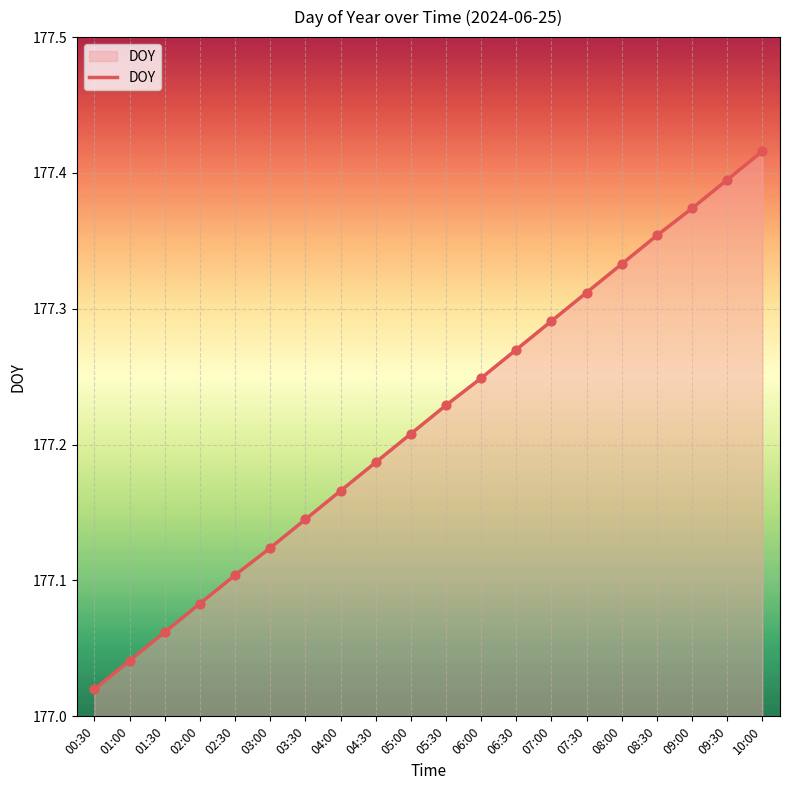

What is the change in value from 00:30 to 10:00?

+0.4